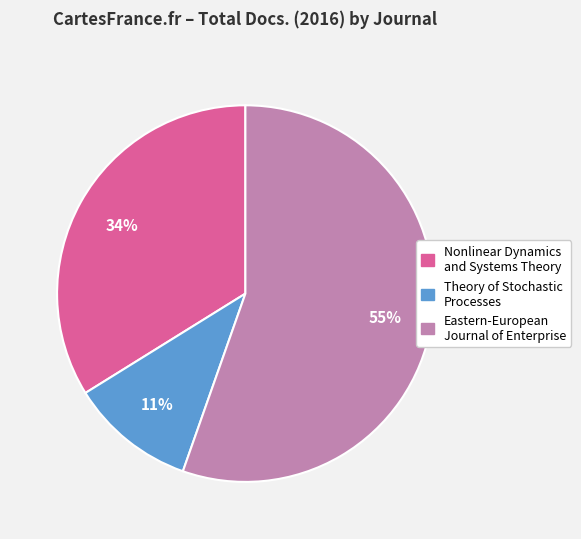

Rank the categories by value from highest to lowest.

Eastern-European Journal of Enterprise, Nonlinear Dynamics and Systems Theory, Theory of Stochastic Processes